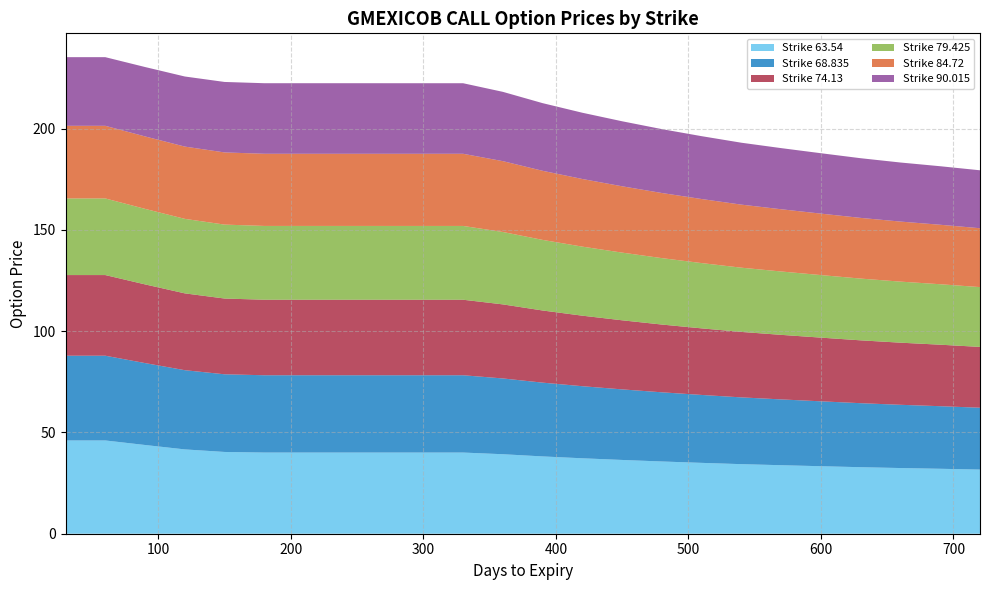

Reading left to right, extract all data points from this chart.

63.54: 30=46.0	60=46.0	90=43.8	120=41.6	150=40.4	180=40.1	210=40.1	240=40.1	270=40.1	300=40.1	330=40.1	360=39.3	390=38.2	420=37.2	450=36.4	480=35.7	510=35.0	540=34.3	570=33.8	600=33.3	630=32.8	660=32.4	690=32.1	720=31.7
68.835: 30=41.8	60=41.8	90=40.4	120=39.1	150=38.3	180=38.2	210=38.2	240=38.2	270=38.2	300=38.2	330=38.2	360=37.4	390=36.4	420=35.6	450=34.8	480=34.2	510=33.5	540=33.0	570=32.5	600=32.0	630=31.6	660=31.2	690=30.9	720=30.5
74.13: 30=39.8	60=39.8	90=38.8	120=37.9	150=37.4	180=37.3	210=37.3	240=37.3	270=37.3	300=37.3	330=37.3	360=36.6	390=35.6	420=34.8	450=34.1	480=33.5	510=32.9	540=32.3	570=31.9	600=31.4	630=31.0	660=30.7	690=30.4	720=30.0
79.425: 30=37.8	60=37.8	90=37.3	120=36.8	150=36.5	180=36.4	210=36.4	240=36.4	270=36.4	300=36.4	330=36.4	360=35.8	390=34.9	420=34.1	450=33.4	480=32.8	510=32.2	540=31.7	570=31.3	600=30.9	630=30.5	660=30.1	690=29.9	720=29.5
84.72: 30=35.9	60=35.9	90=35.8	120=35.7	150=35.6	180=35.6	210=35.6	240=35.6	270=35.6	300=35.6	330=35.6	360=35.0	390=34.1	420=33.4	450=32.7	480=32.2	510=31.6	540=31.1	570=30.7	600=30.3	630=30.0	660=29.6	690=29.4	720=29.1
90.015: 30=33.9	60=33.9	90=34.3	120=34.6	150=34.8	180=34.8	210=34.8	240=34.8	270=34.8	300=34.8	330=34.8	360=34.2	390=33.4	420=32.7	450=32.1	480=31.5	510=31.0	540=30.6	570=30.2	600=29.8	630=29.5	660=29.2	690=28.9	720=28.6